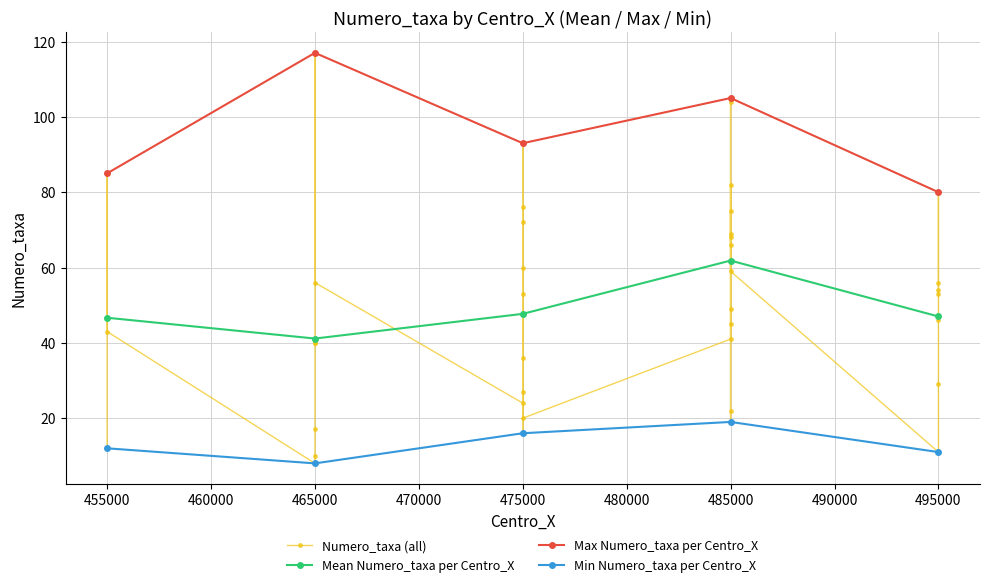

Where is the first local minimum for Mean Numero_taxa per Centro_X?

465000